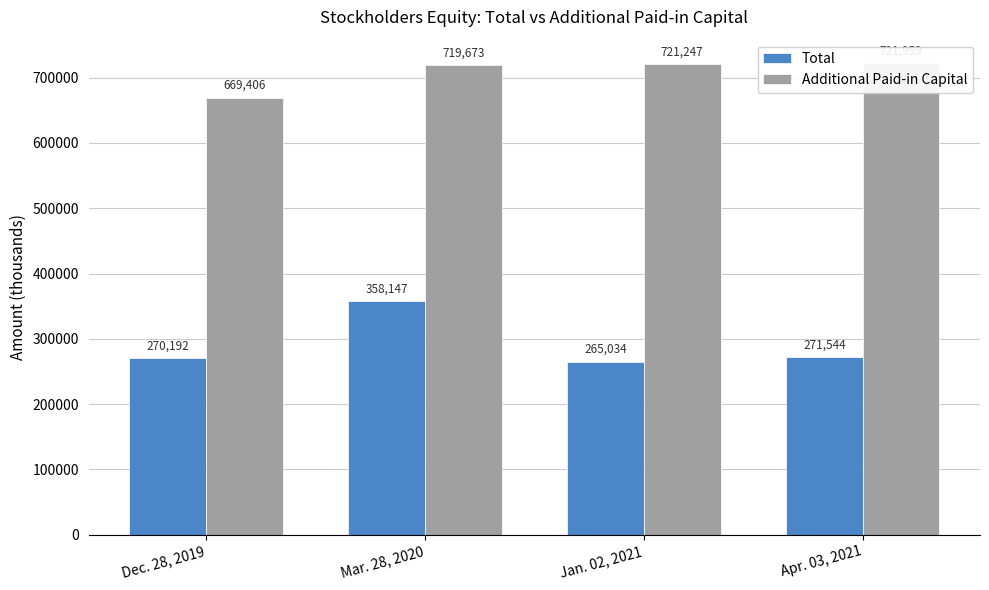

How many distinct data groups are displayed?

2